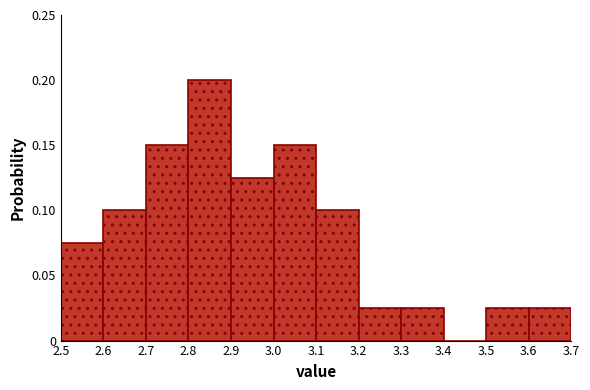

How tall is the bar that spans 2.9 to 3.0 on the x-axis? The values are not printed on the chart, so give them approximately, as read against the axis.

0.125